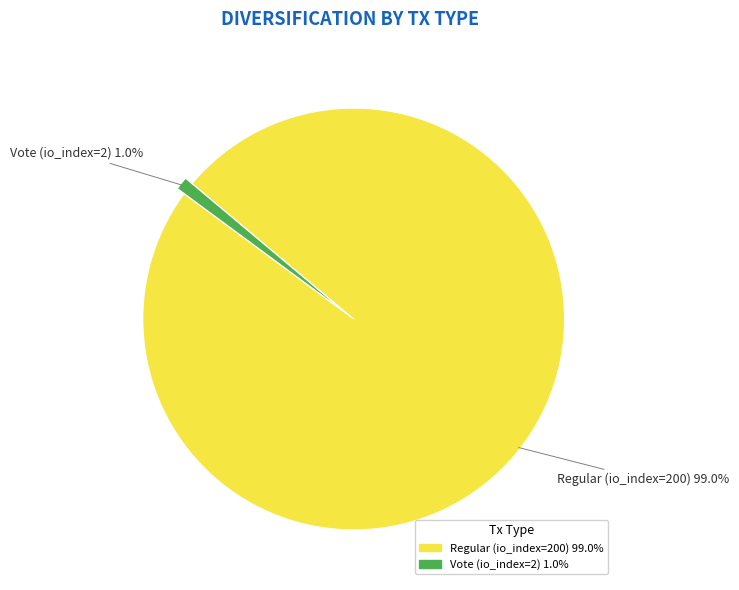

Rank the categories by value from highest to lowest.

Regular (io_index=200), Vote (io_index=2)